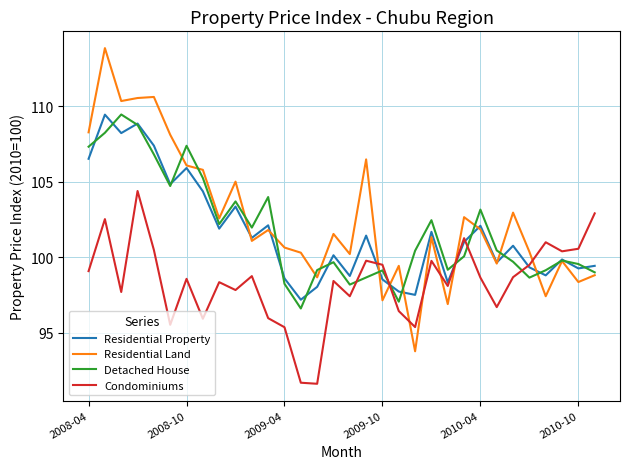

How many intersections are there between Condominiums and Residential Land?

7